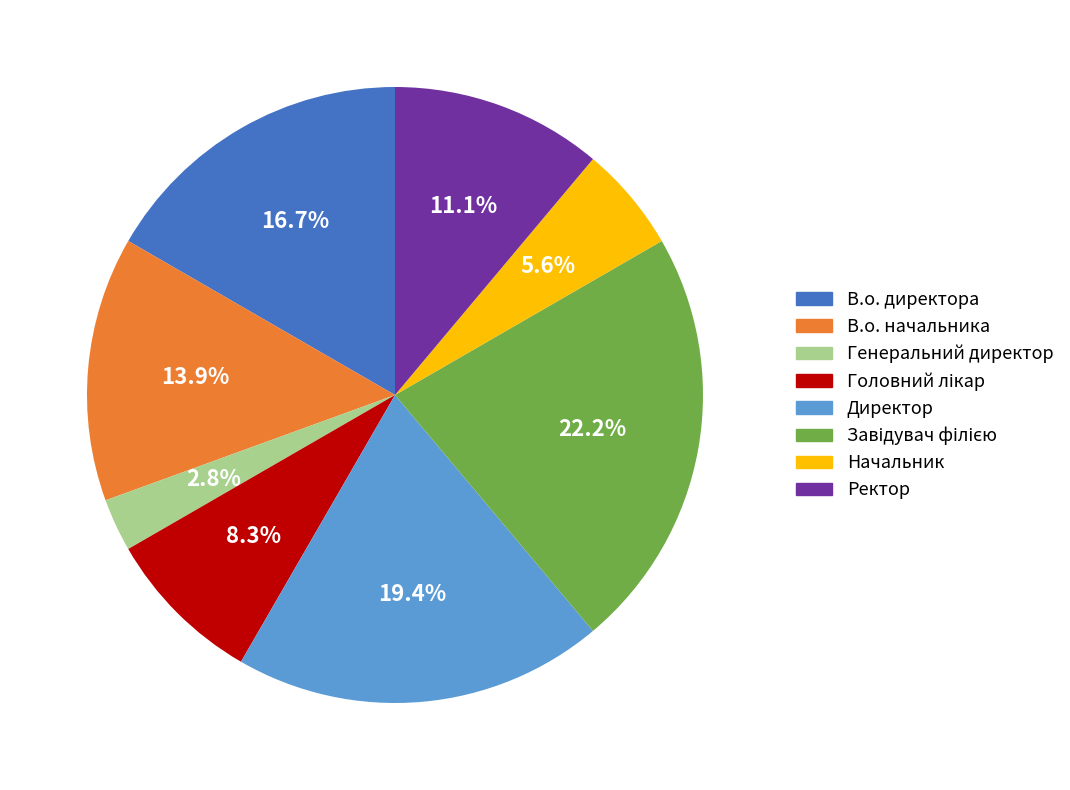

How many slices are in this pie chart?

8